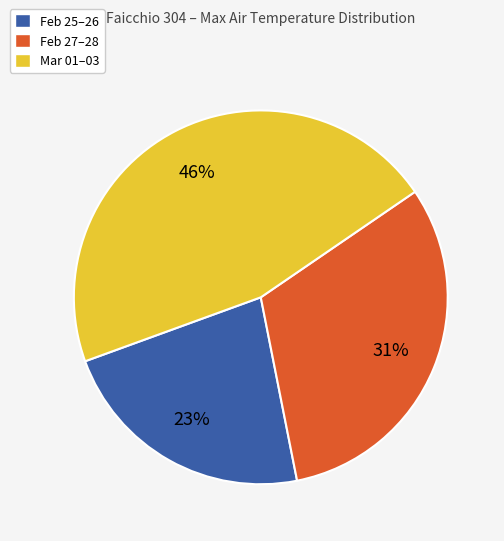

Is there any slice that represents more than half of the pie?

No